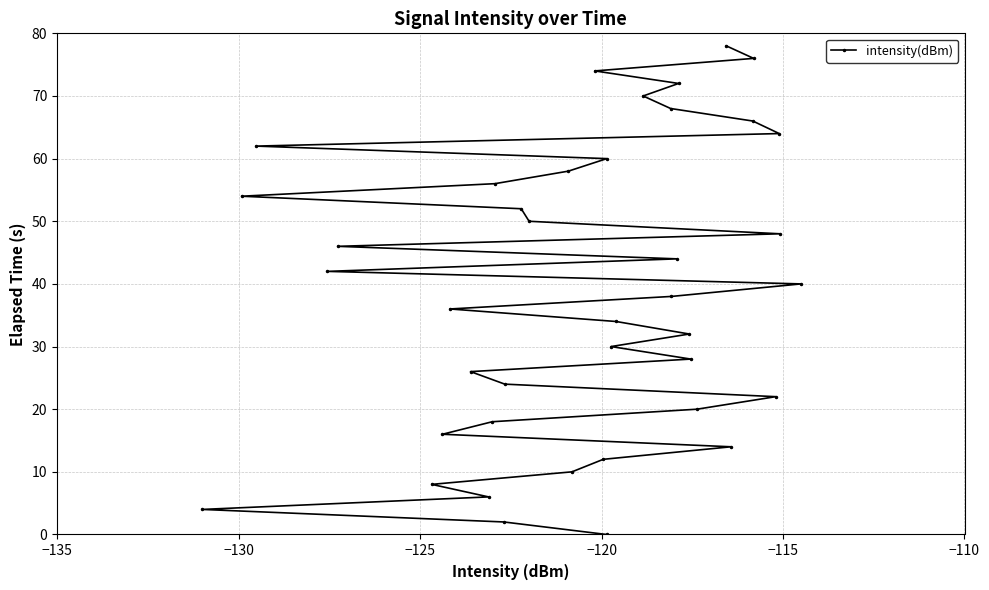

What is the maximum value shown in the chart?

78